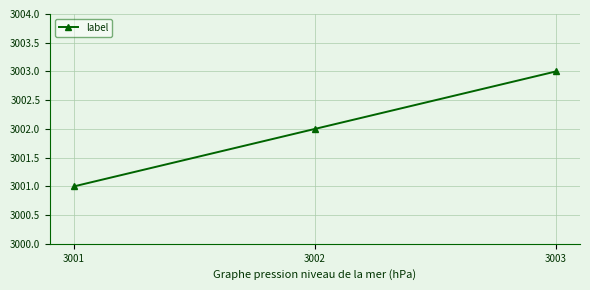

How many distinct data groups are displayed?

1